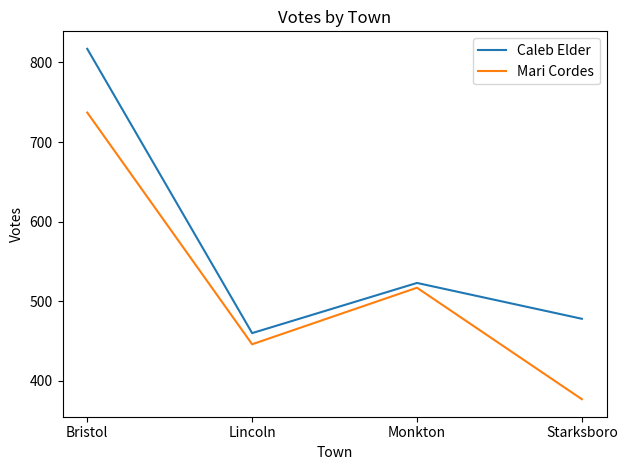

At which category does Mari Cordes reach its first local valley?

Lincoln